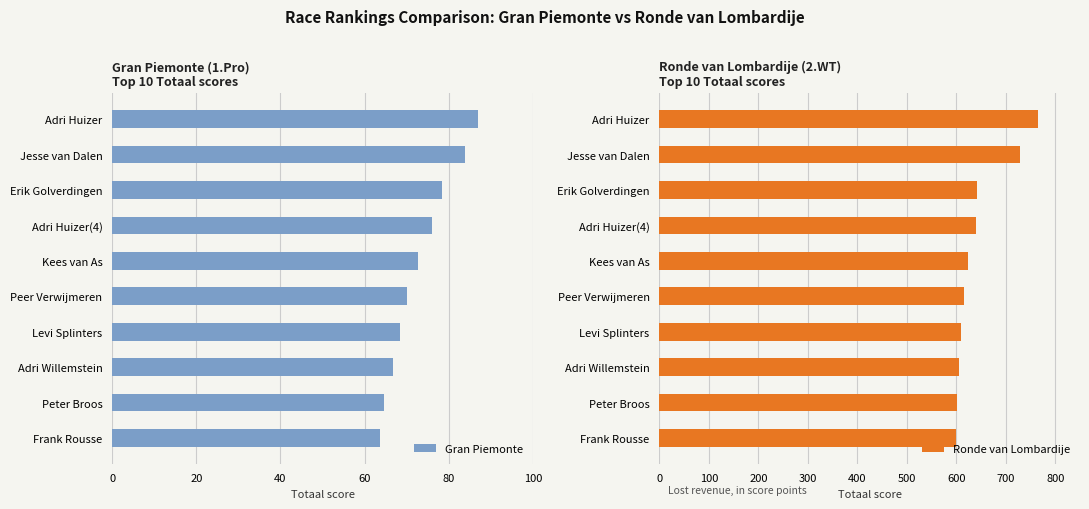

Is the value of Ronde van Lombardije at 80 greater than the value of Gran Piemonte at 80?

Yes